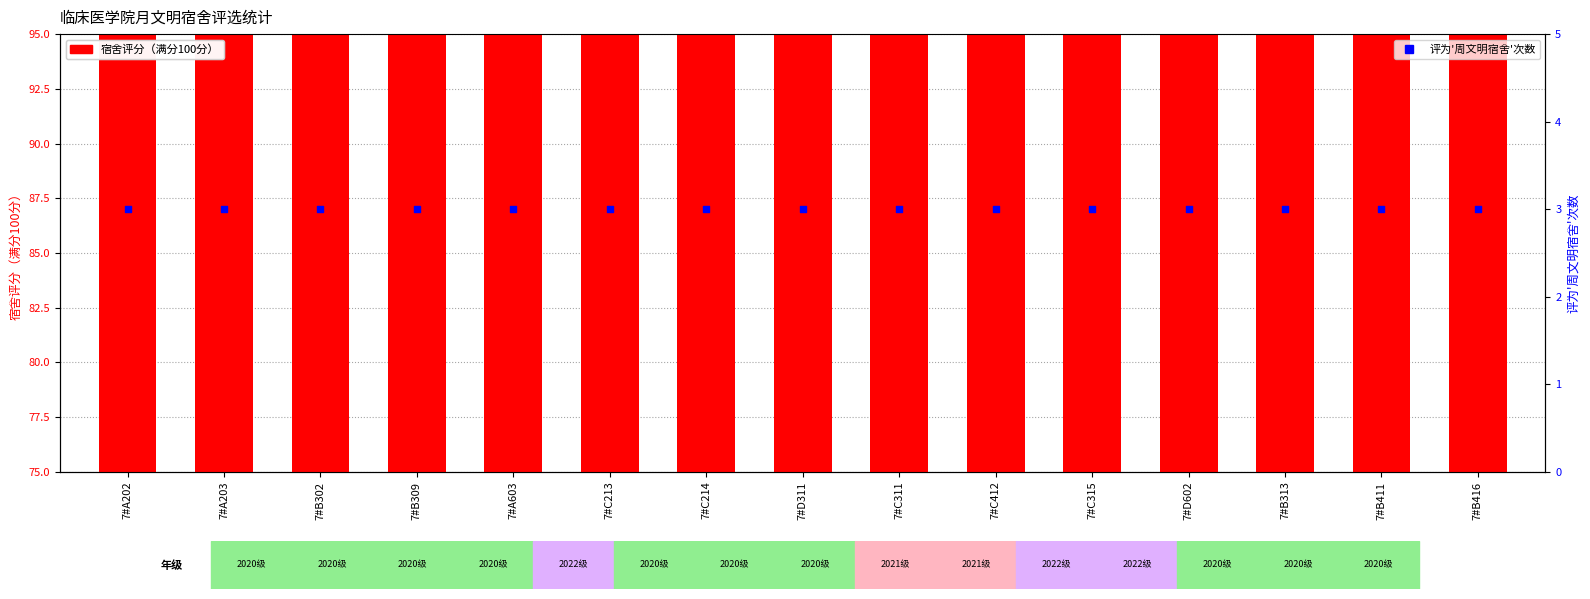

Is the value of 宿舍评分（满分100分） at 7#B309 greater than the value of 评为'周文明宿舍'次数 at 7#B302?

Yes